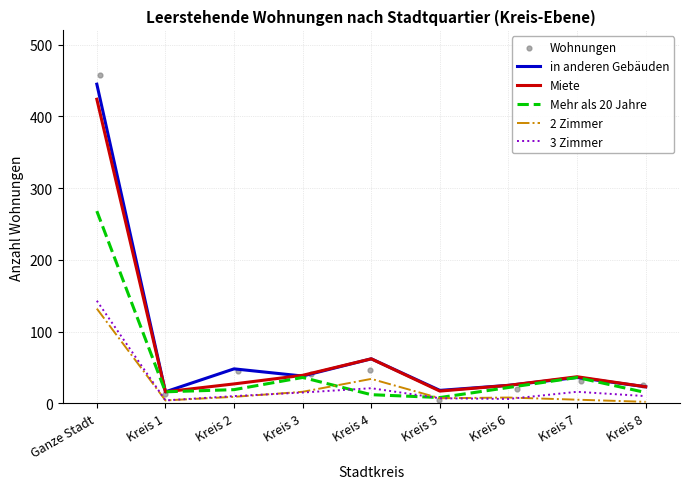

What are all the series names shown in the legend?

in anderen Gebäuden, Miete, Mehr als 20 Jahre, 2 Zimmer, 3 Zimmer, Wohnungen